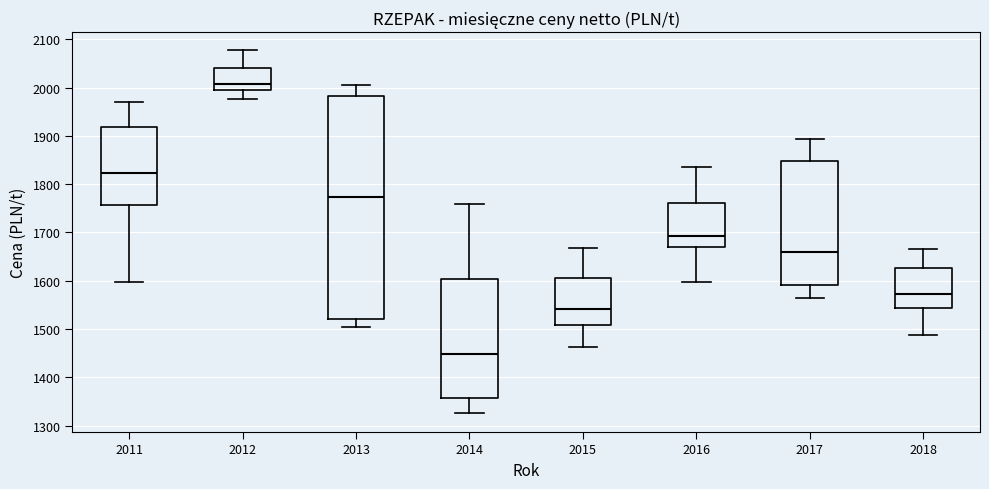

Reading left to right, transcribe this box plot: for each box, give where its median line is, the range the box spans, and where its two whiskers end, as read against the y-axis. The values are not printed on the chart, so give them approximately, as read against the axis.

2011: median 1820, box 1760 to 1920, whiskers 1600 to 1970
2012: median 2010, box 1990 to 2040, whiskers 1980 to 2080
2013: median 1770, box 1520 to 1980, whiskers 1500 to 2010
2014: median 1450, box 1360 to 1600, whiskers 1330 to 1760
2015: median 1540, box 1510 to 1610, whiskers 1460 to 1670
2016: median 1690, box 1670 to 1760, whiskers 1600 to 1840
2017: median 1660, box 1590 to 1850, whiskers 1570 to 1890
2018: median 1570, box 1540 to 1630, whiskers 1490 to 1670